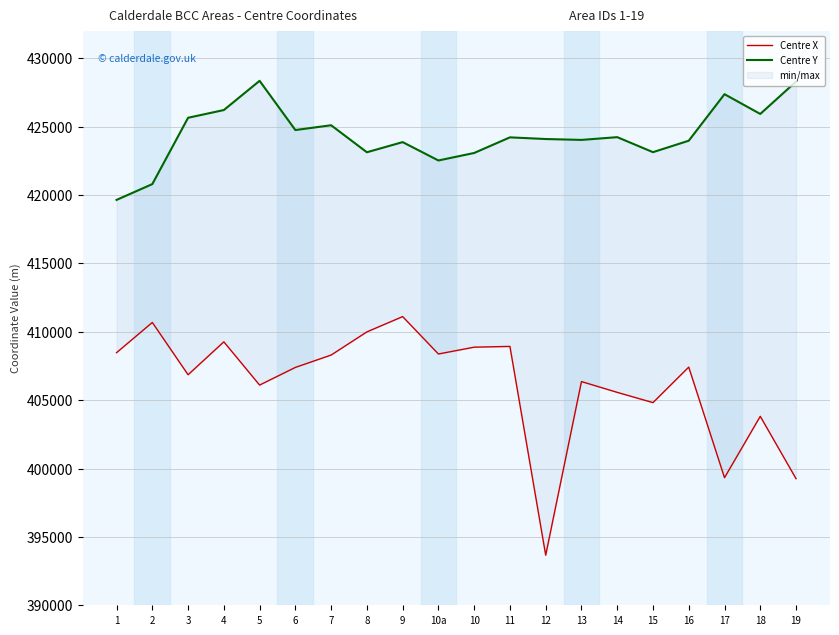

How many interior local valleys does the Centre X series have?

6